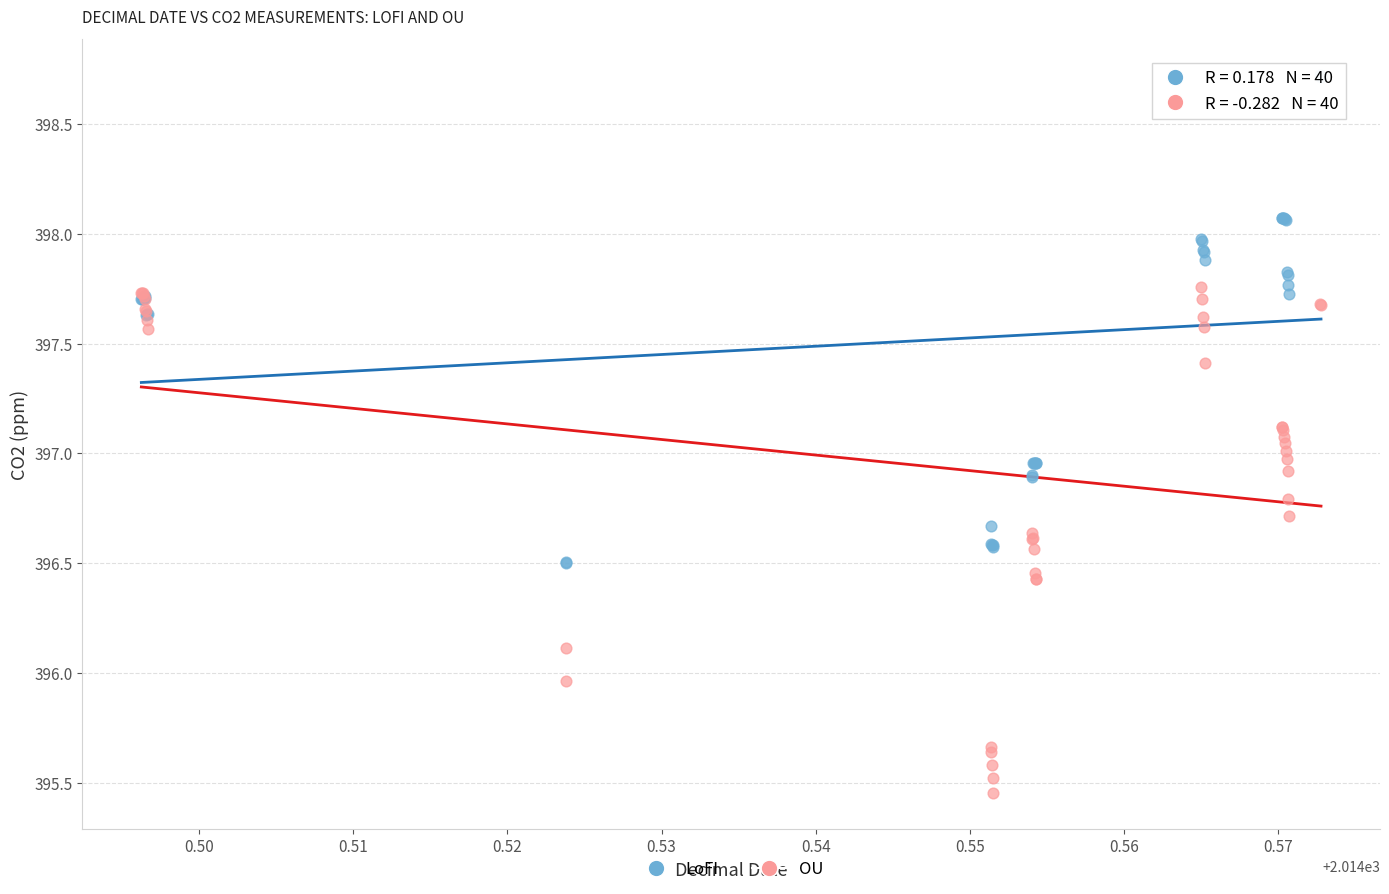

Which series contains the lowest Y value?

OU